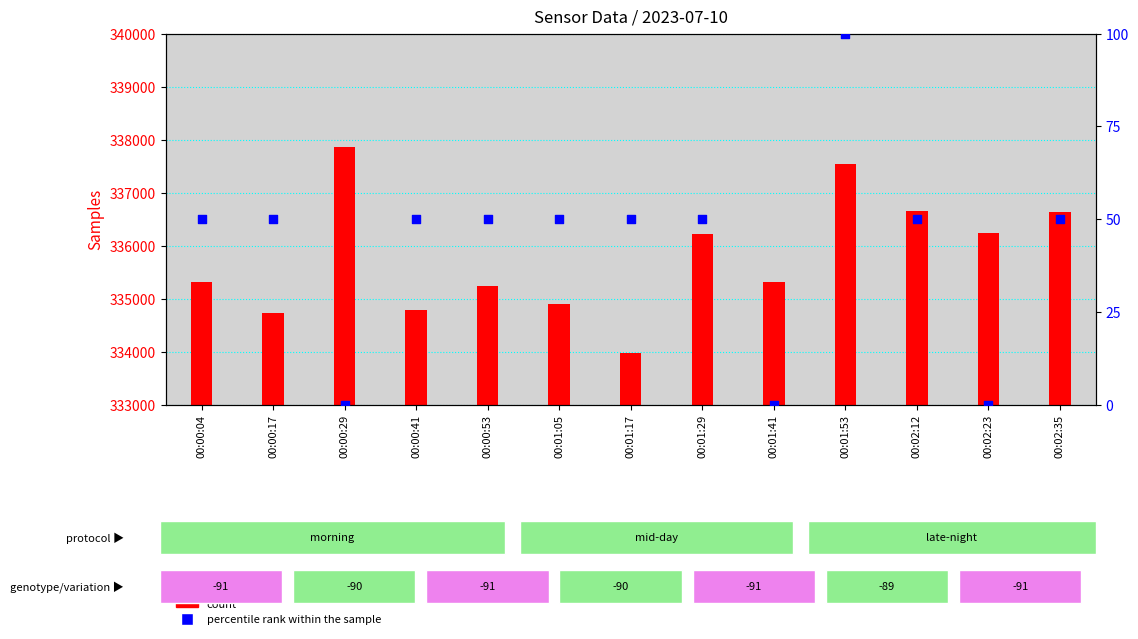

At how many categories does at least one series exceed 295447?

13